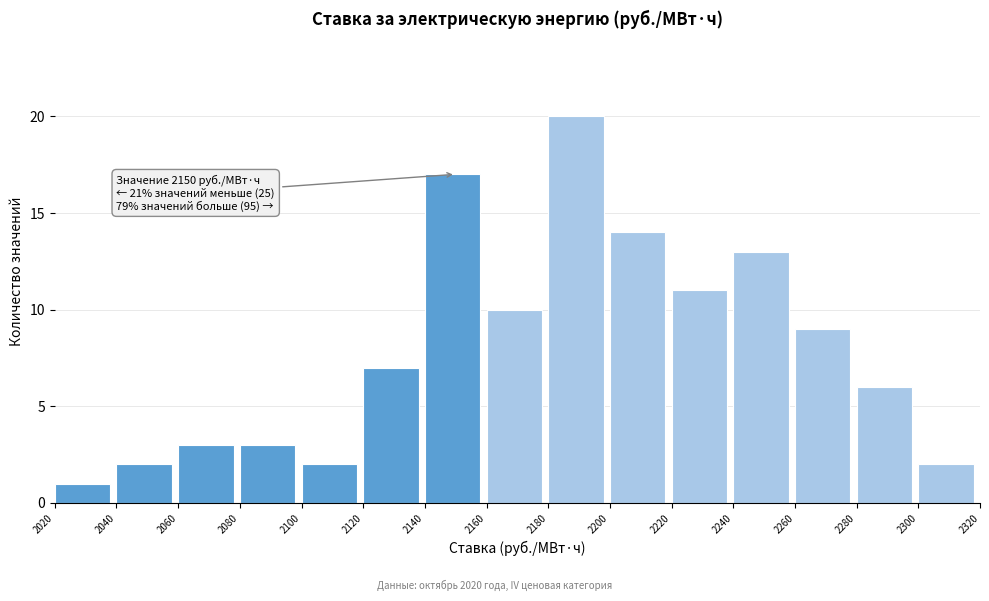

Over which range of the x-axis is the bar tallest?

2180 to 2200